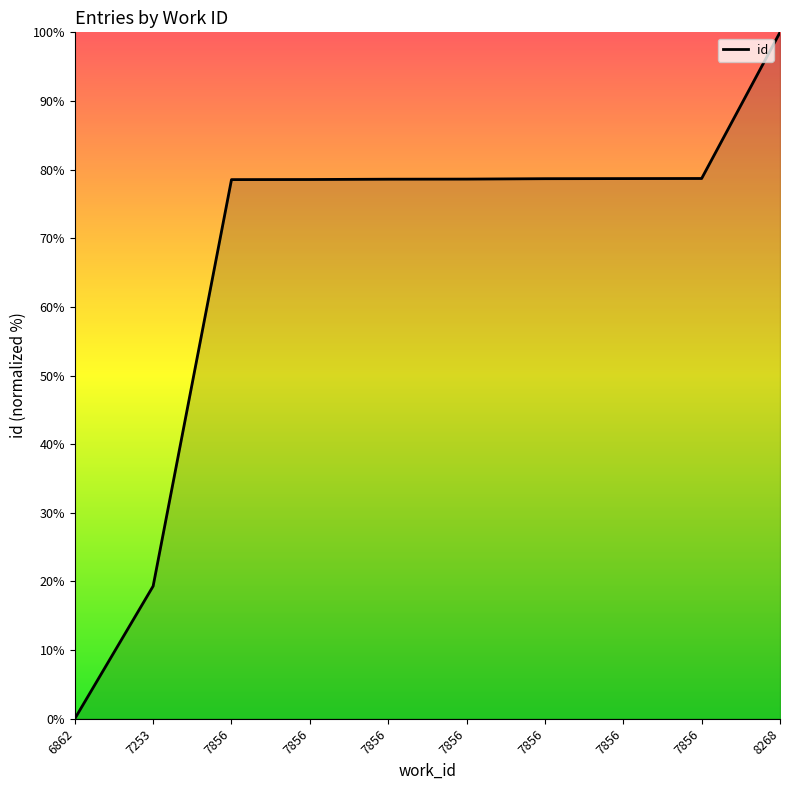

What is the change in value from 7253 to 7856?

+59.3